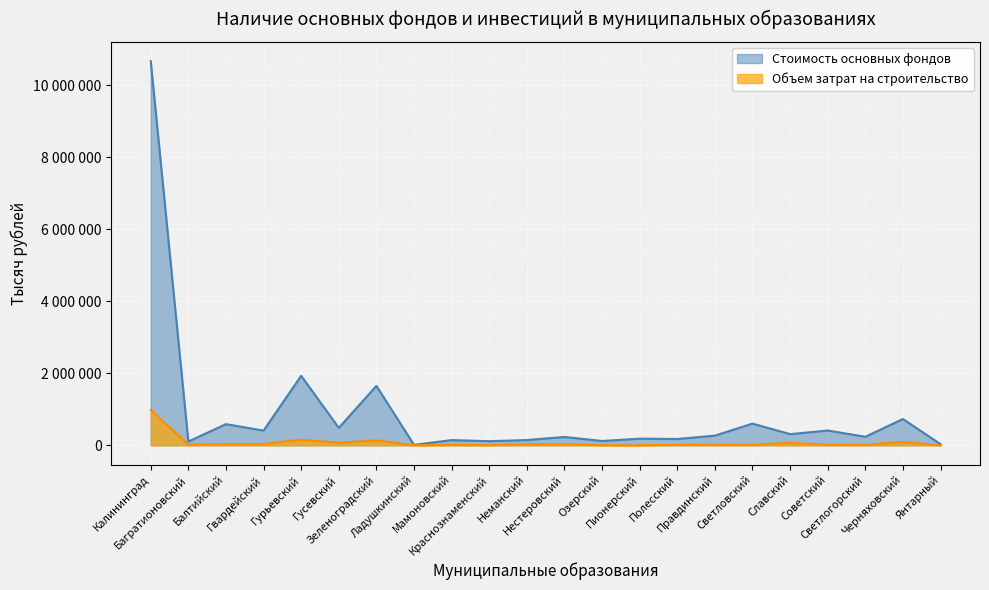

What is the sum of all Объем затрат на строительство values?

1773152